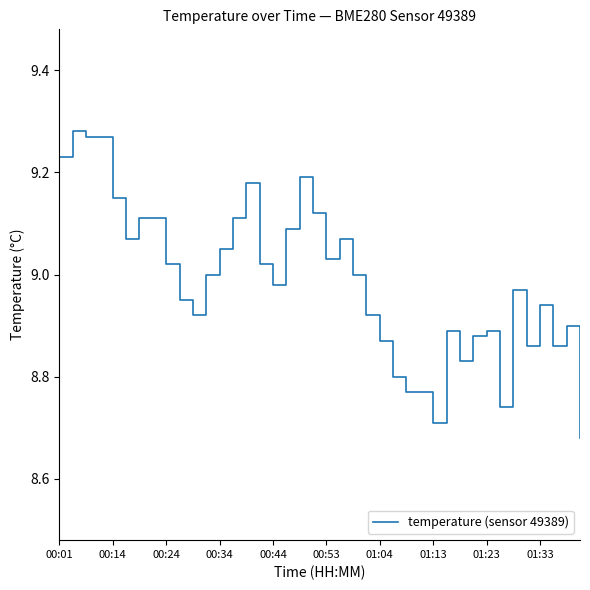

What is the maximum value shown in the chart?

9.3